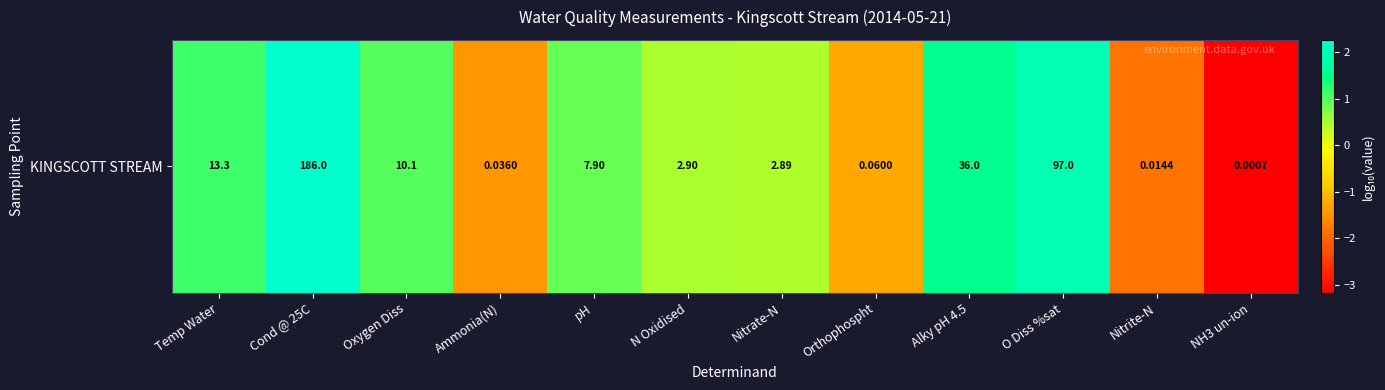

Count the number of categories in the chart.

12